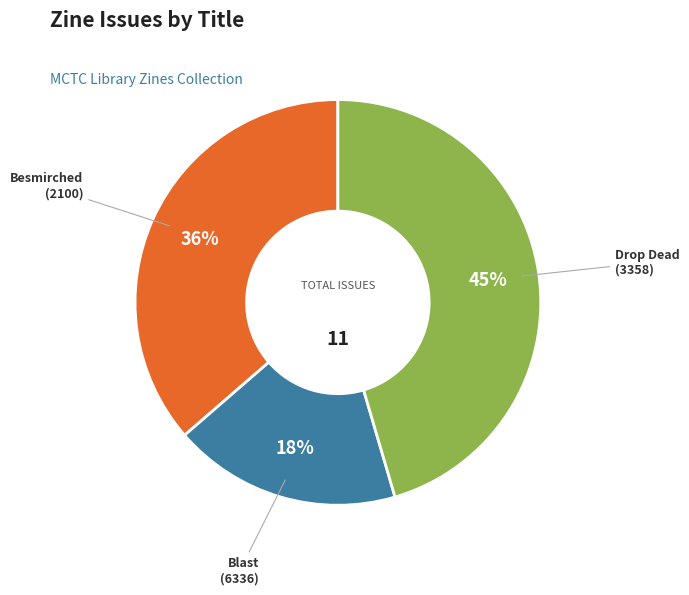

Is the sum of Besmirched (2100) and Blast (6336) greater than half?

Yes